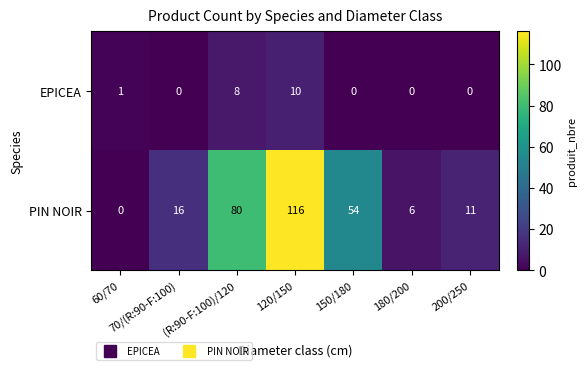

Which series has the widest spread of values?

PIN NOIR